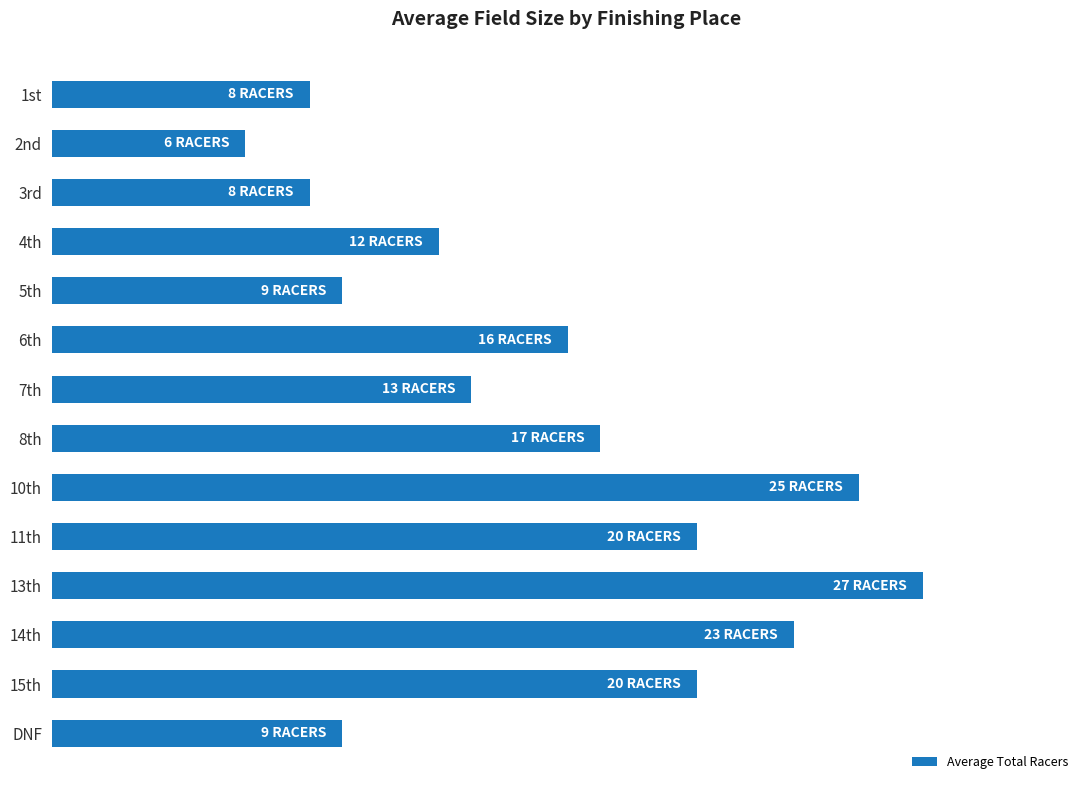

Does the chart contain any negative values?

No